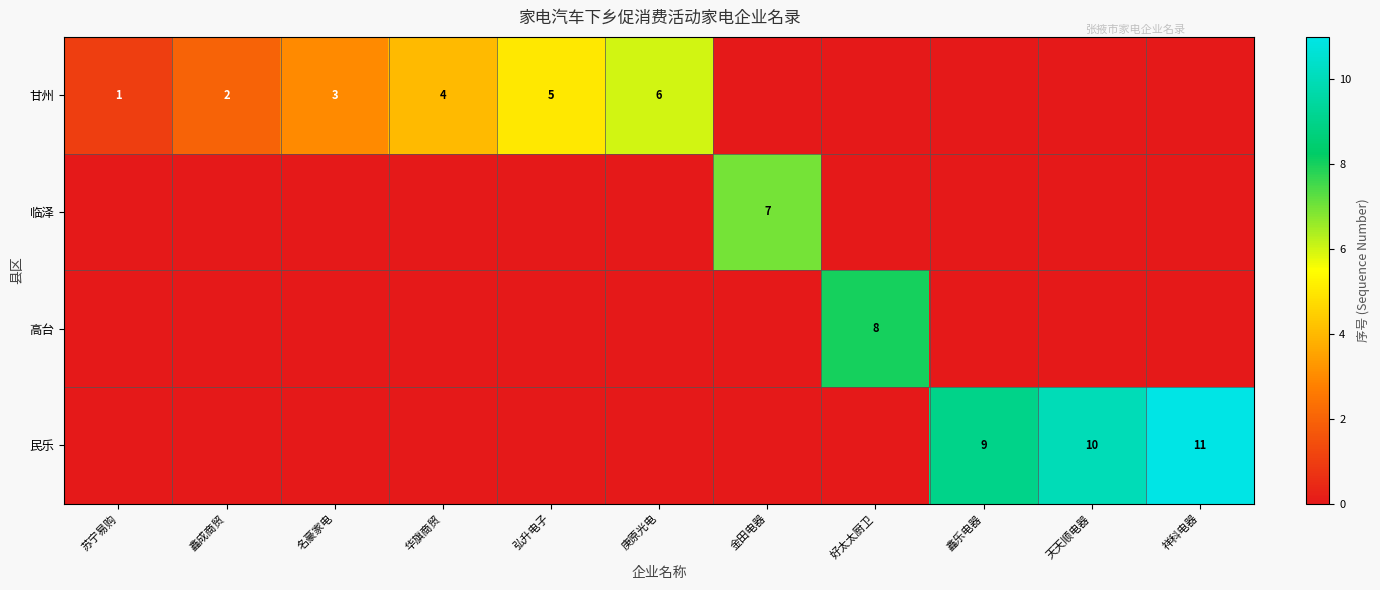

Is it true that 高台 equals 12 at 好太太厨卫?

False